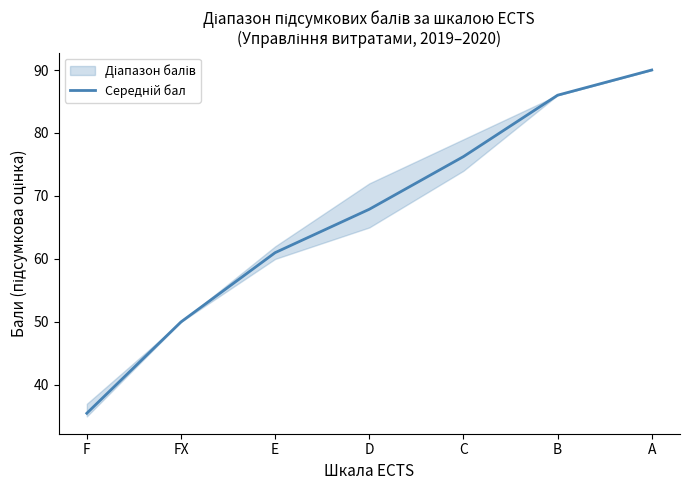

What is the average value?

66.7